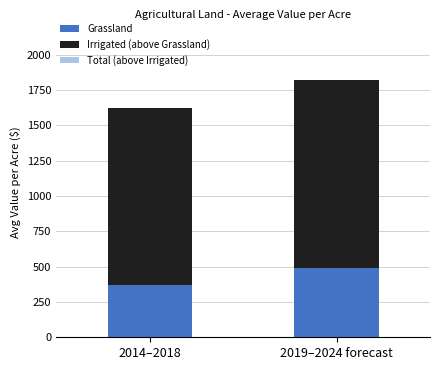

At which category is the sum across all series the highest?

2019–2024 forecast